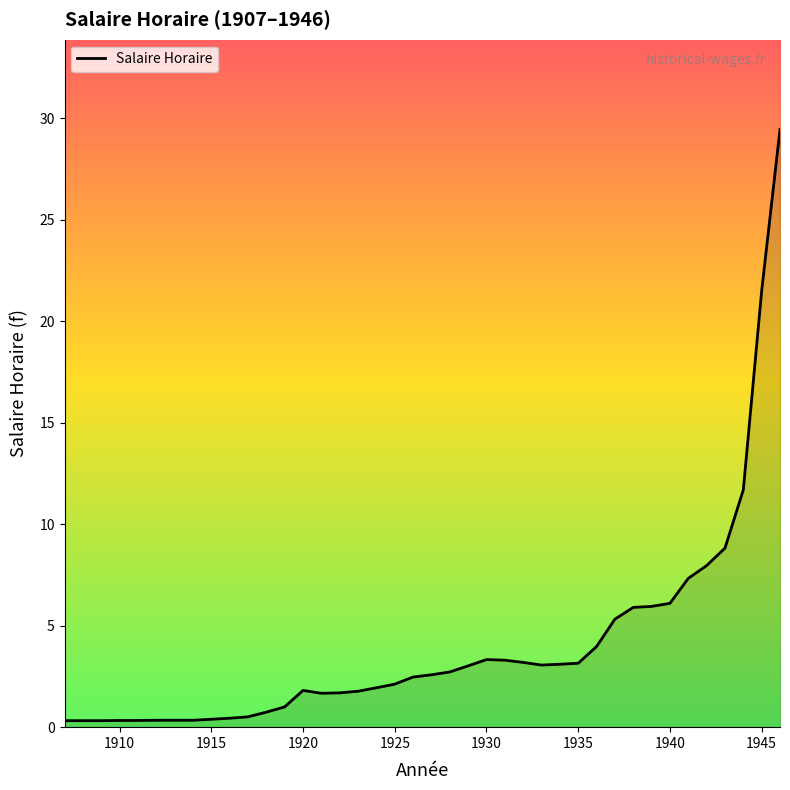

How many lines are shown in the chart?

1